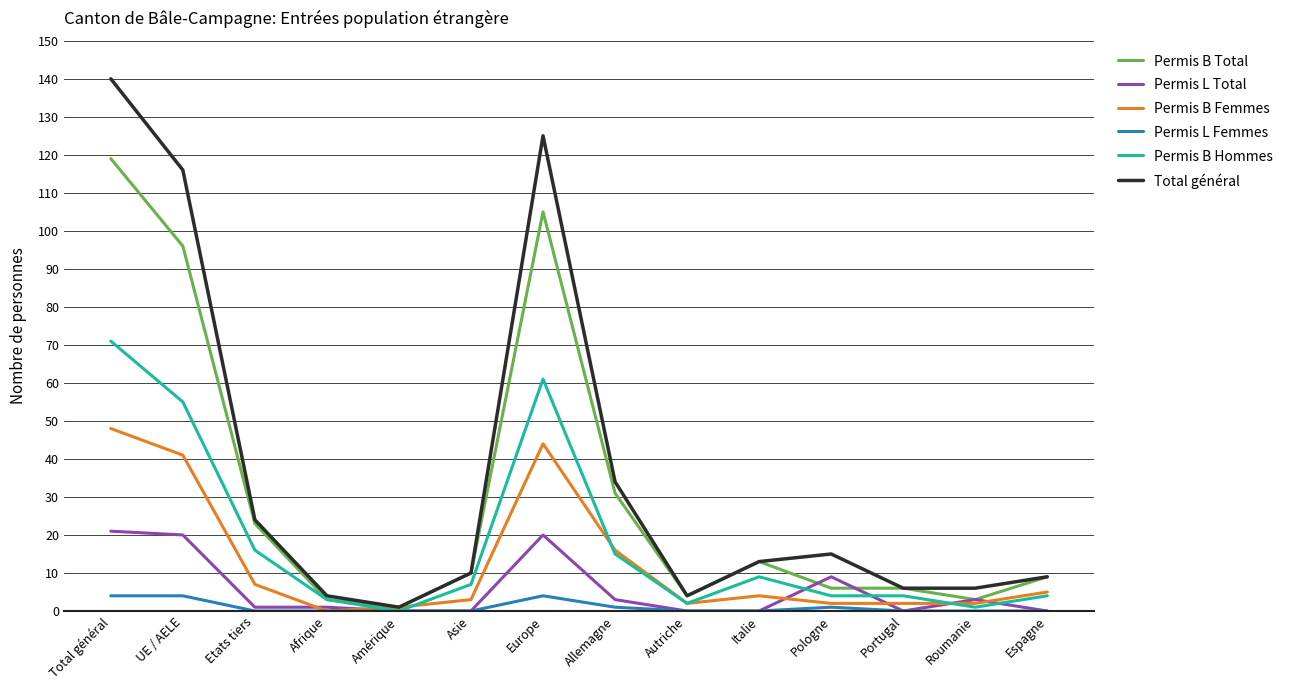

At how many categories does at least one series exceed 130?

1